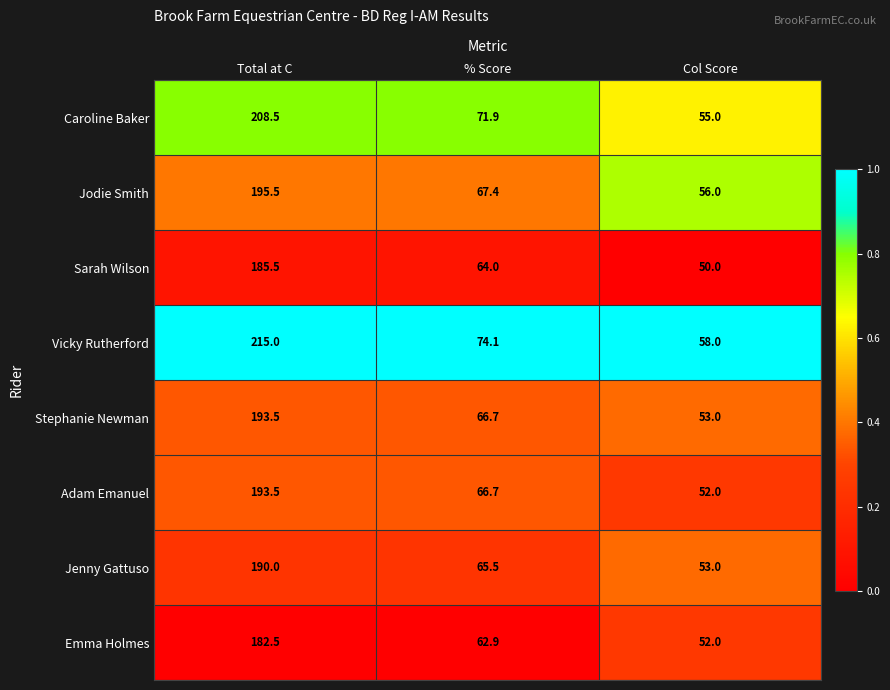

Reading left to right, list all the values displayed in this chart.

Caroline Baker: Total at C=208.5	% Score=71.9	Col Score=55.0
Jodie Smith: Total at C=195.5	% Score=67.4	Col Score=56.0
Sarah Wilson: Total at C=185.5	% Score=64.0	Col Score=50.0
Vicky Rutherford: Total at C=215.0	% Score=74.1	Col Score=58.0
Stephanie Newman: Total at C=193.5	% Score=66.7	Col Score=53.0
Adam Emanuel: Total at C=193.5	% Score=66.7	Col Score=52.0
Jenny Gattuso: Total at C=190.0	% Score=65.5	Col Score=53.0
Emma Holmes: Total at C=182.5	% Score=62.9	Col Score=52.0